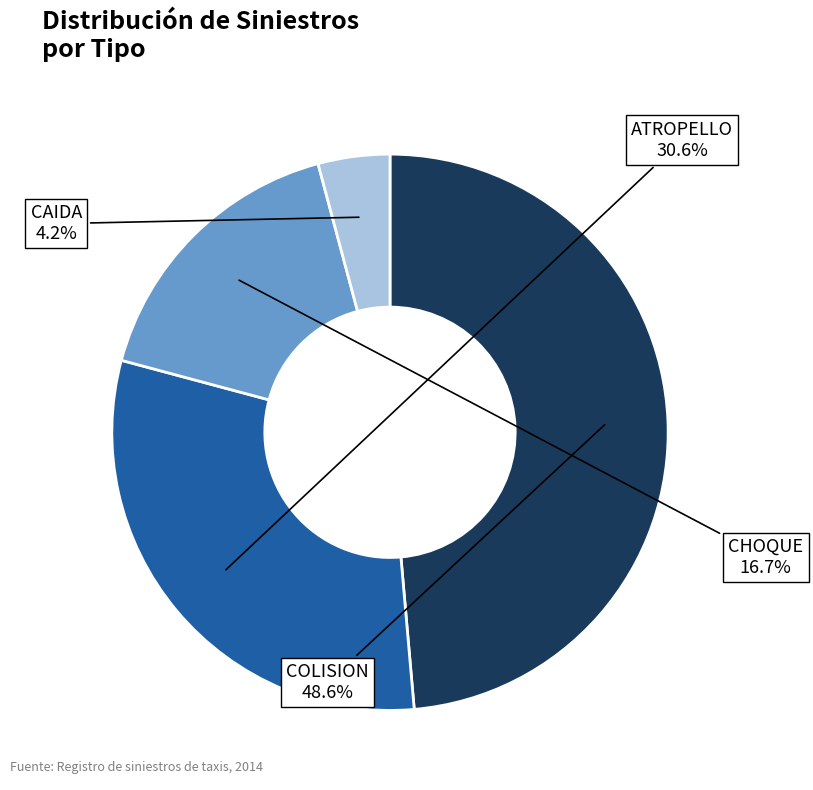

Is there any slice that represents more than half of the pie?

No